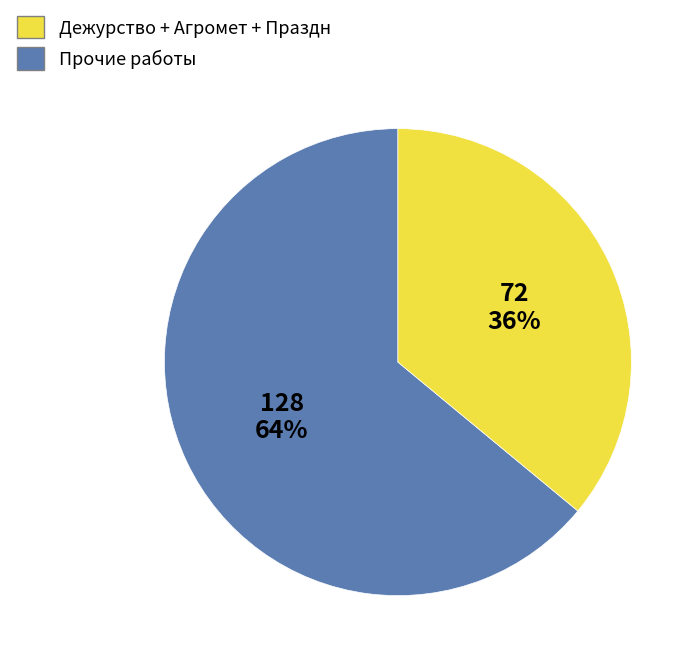

Does any single category account for the majority?

Yes